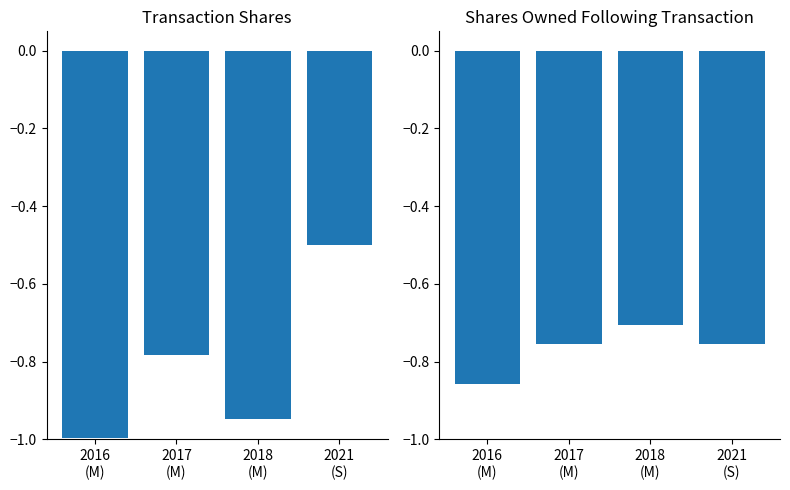

Which series has the widest spread of values?

transactionShares